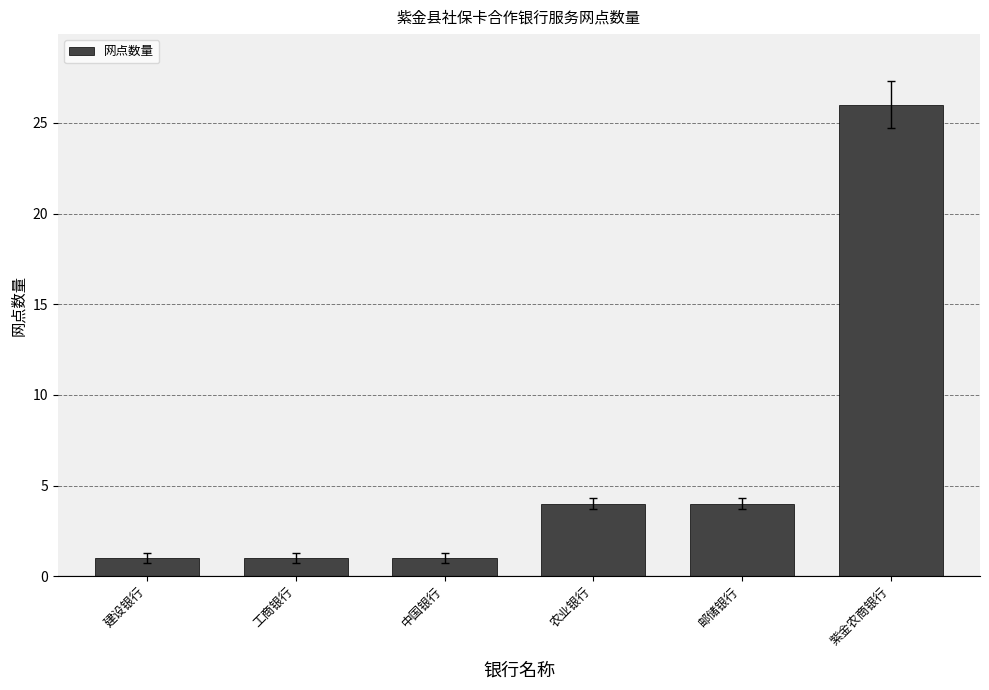

The value at 邮储银行 is 6. True or false?

False